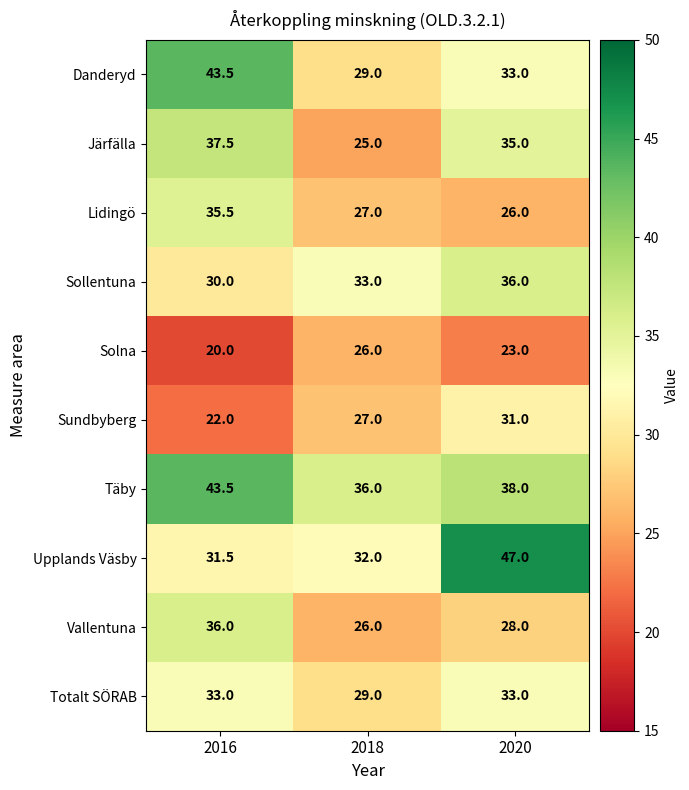

What is the lowest value of the Totalt SÖRAB series?

29.0